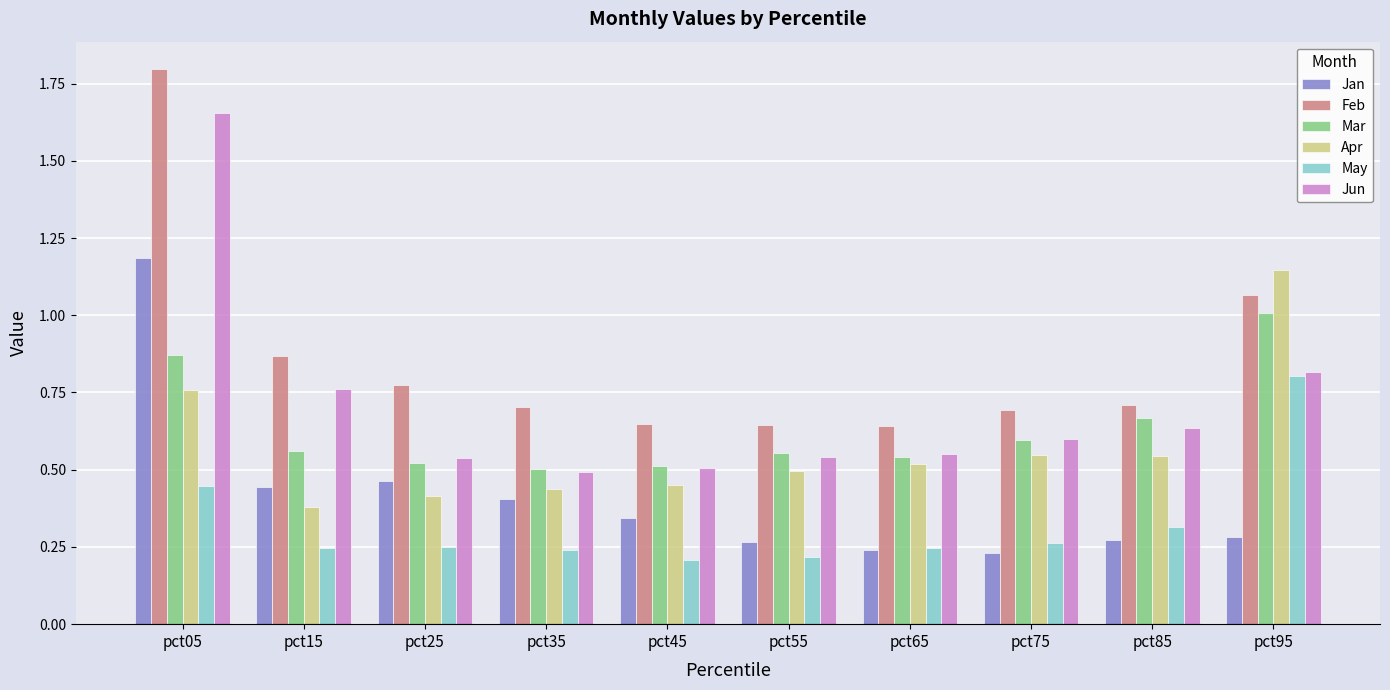

What is the difference between the Jan values at pct35 and pct25?

0.1